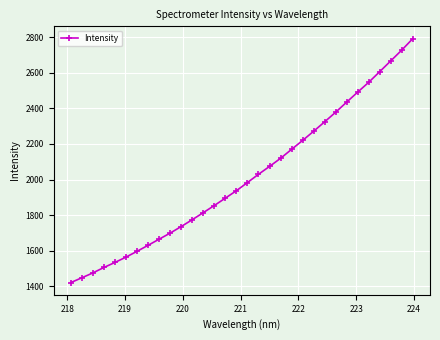

What is the greatest value displayed?

2791.6